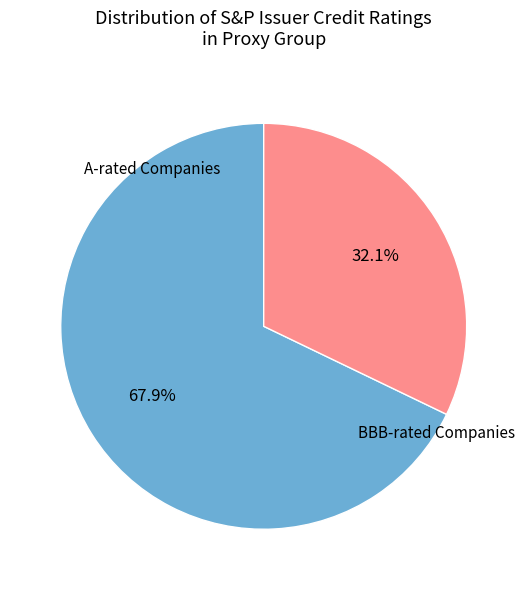

Is there any slice that represents more than half of the pie?

Yes